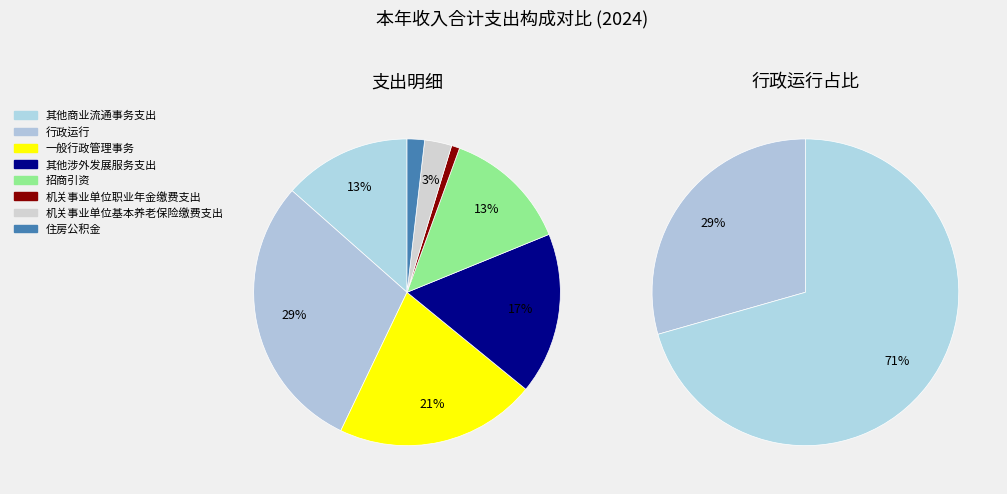

Approximately how many times larger is the value at 其他涉外发展服务支出 compared to 机关事业单位职业年金缴费支出?

19.8